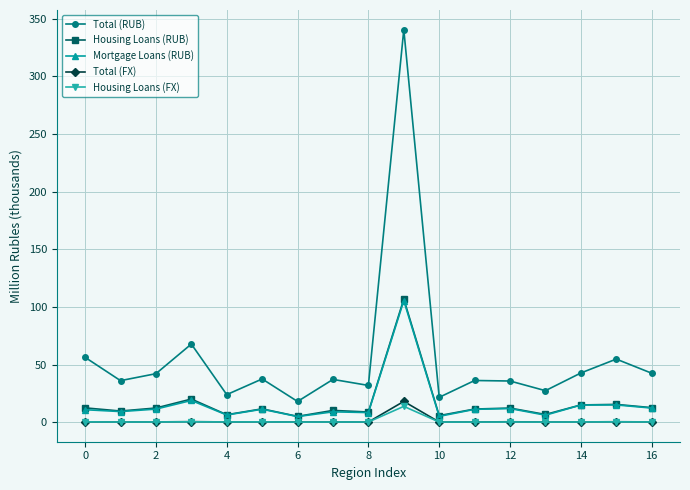

True or false: Total (RUB) has more than 1 interior local peaks.

True